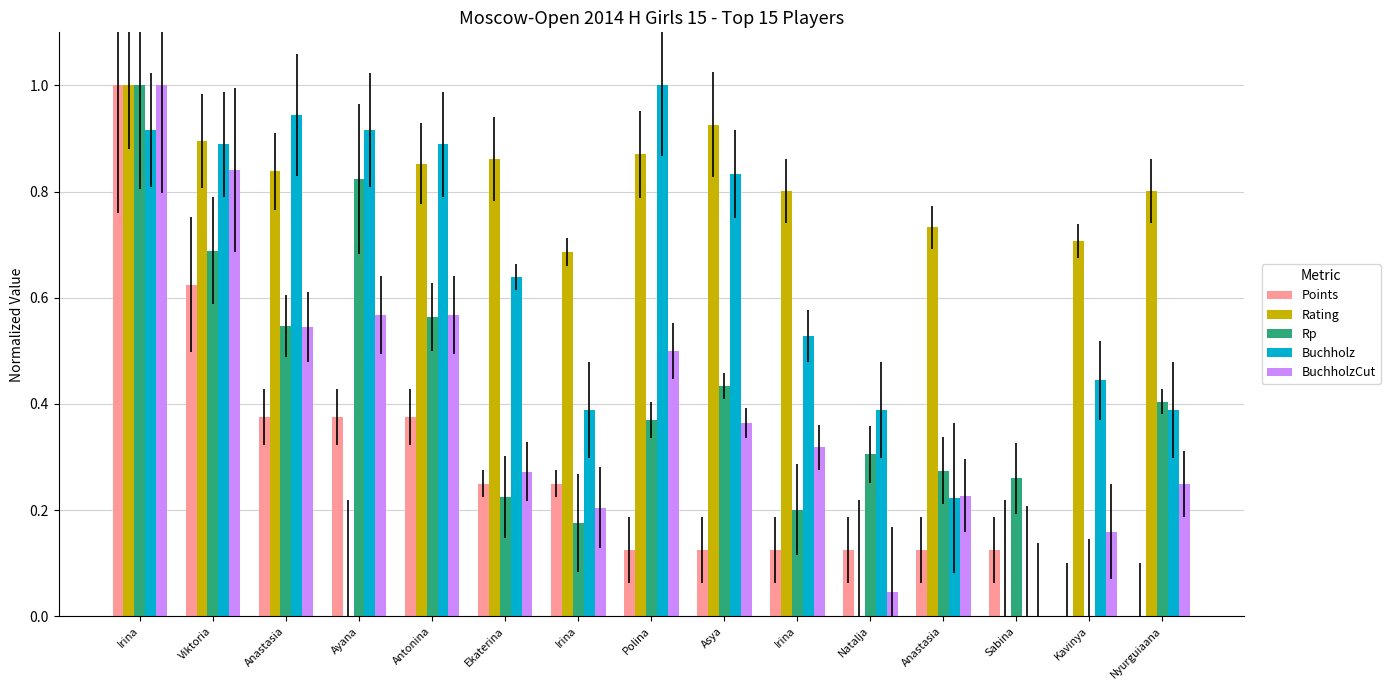

At which label is Buchholz closest to 0?

Sabina